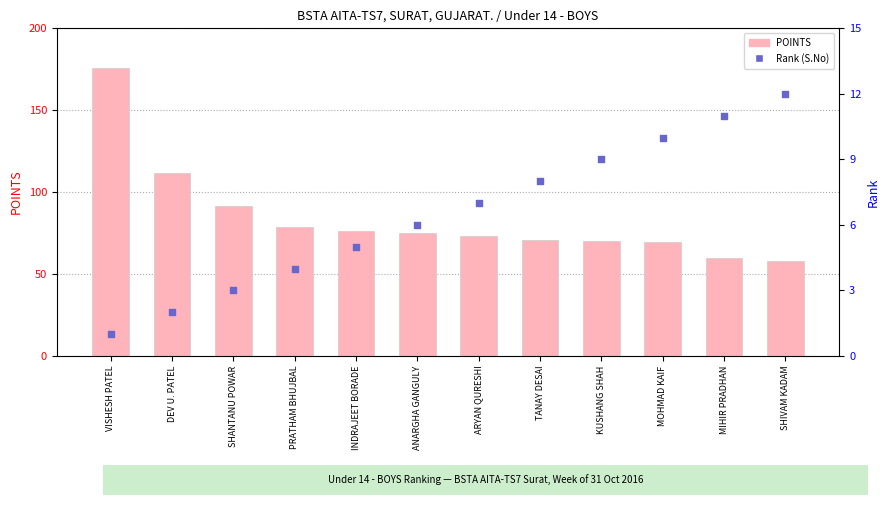

Is the value of S.No (Rank) at MIHIR PRADHAN greater than the value of POINTS at PRATHAM BHUJBAL?

No